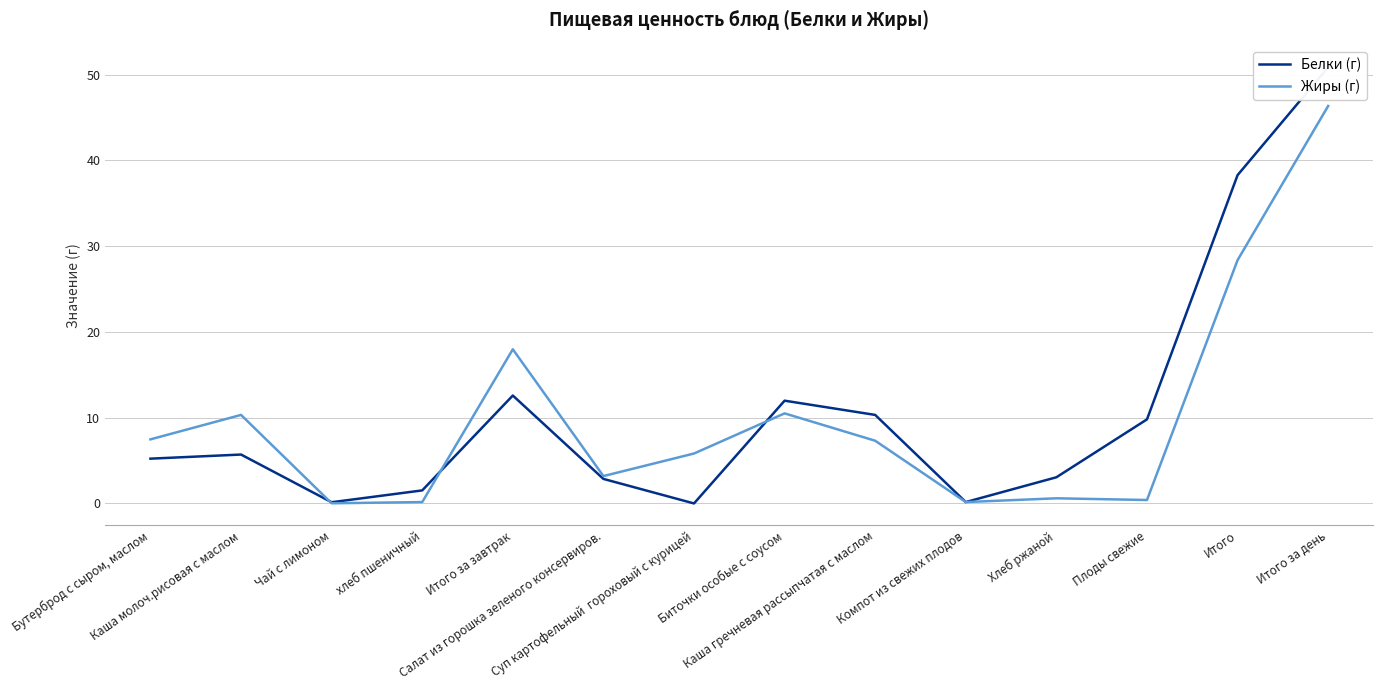

What are all the series names shown in the legend?

Белки (г), Жиры (г)